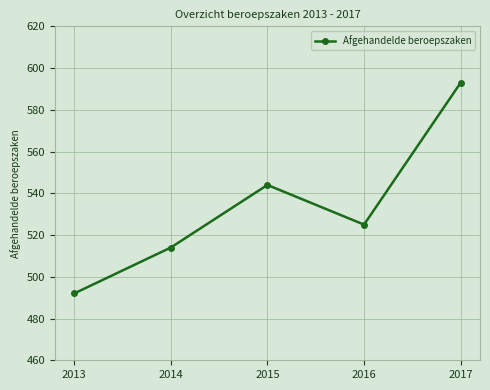

At which label does the data first exceed 525?

2015